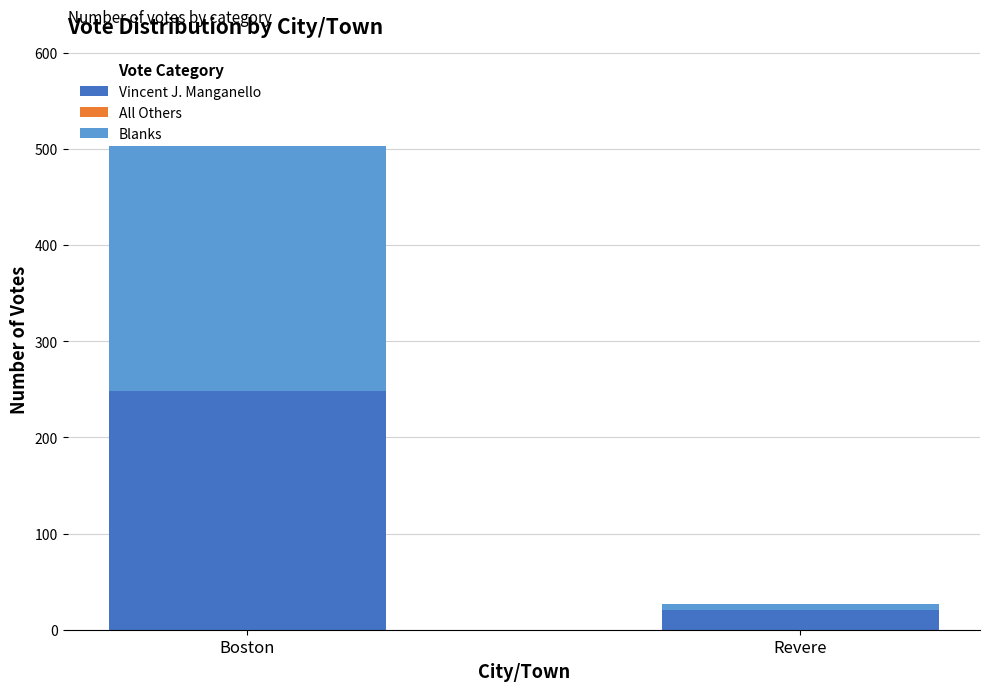

At which category is the sum across all series the highest?

Boston